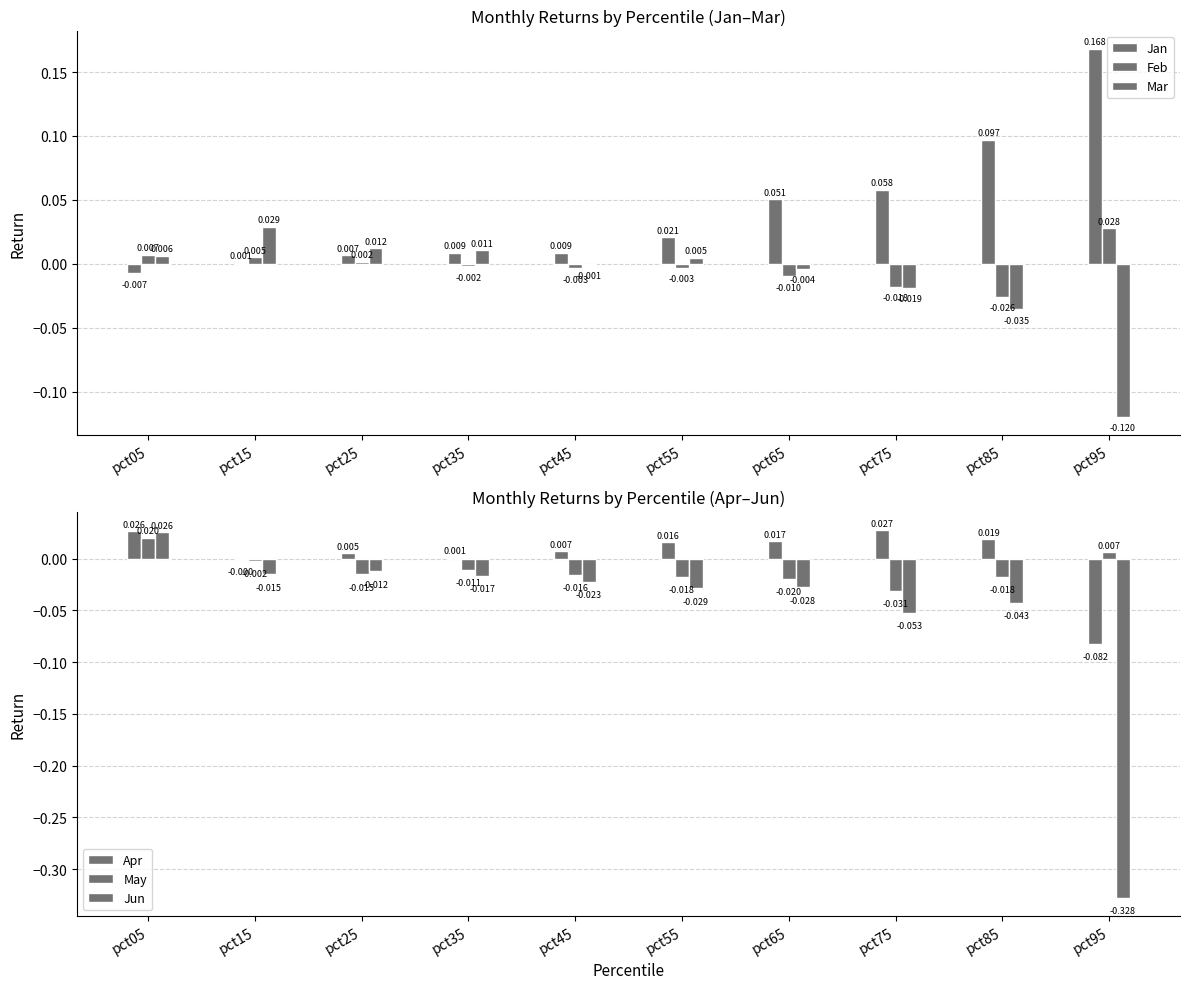

Is the value of May at pct05 greater than the value of Jun at pct25?

Yes